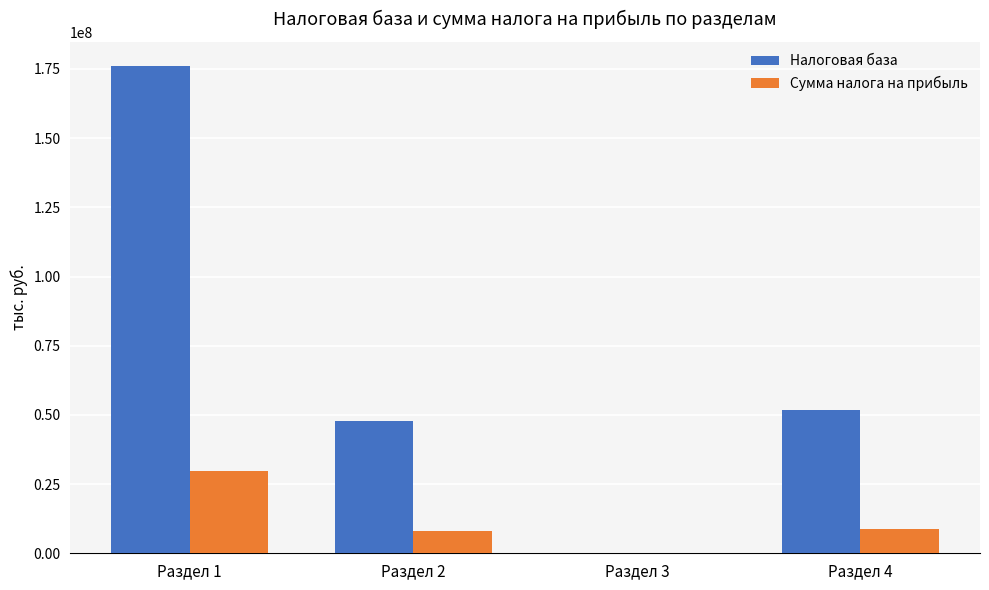

What is the sum of all Налоговая база values?

275501345